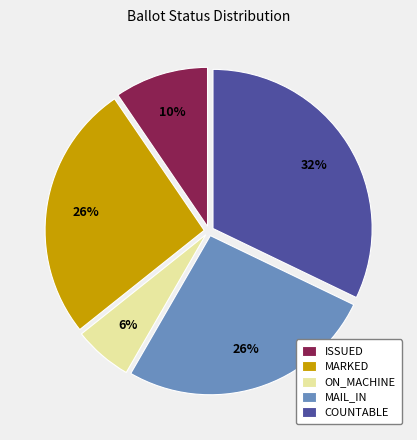

Is there any slice that represents more than half of the pie?

No